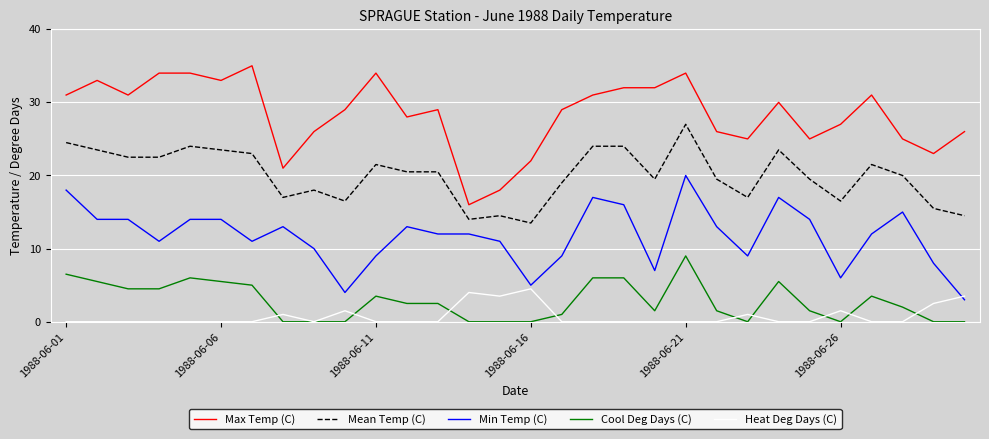

What is the highest value of the Min Temp (C) series?

20.0